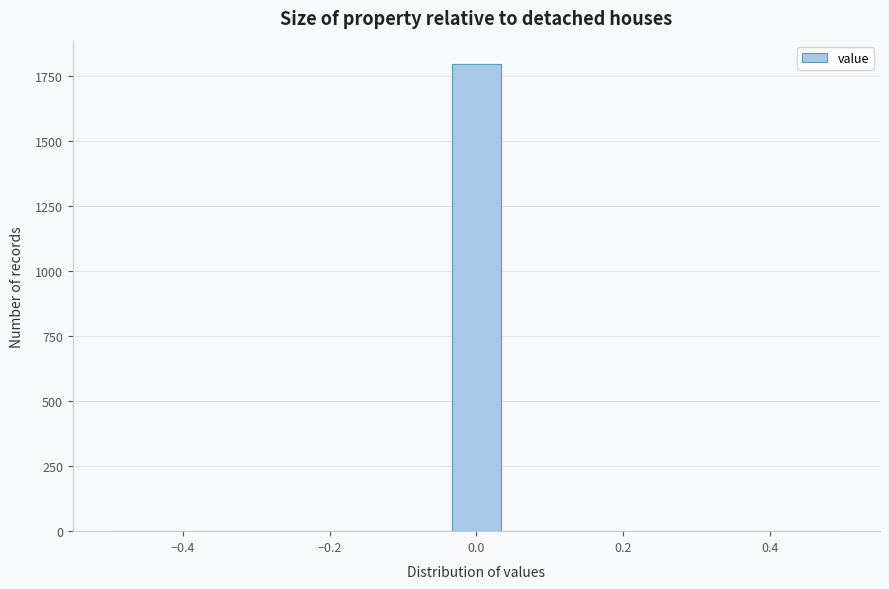

Around what value on the x-axis is the tallest bar? Give the approximate position of its centre, as read against the axis.

0.00